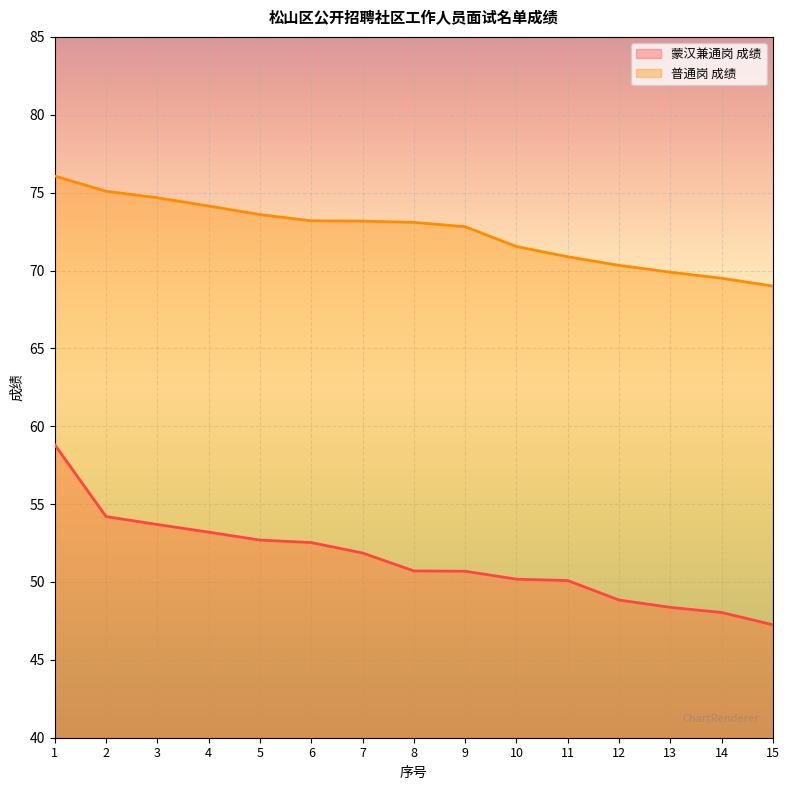

What are all the series names shown in the legend?

蒙汉兼通岗 成绩, 普通岗 成绩